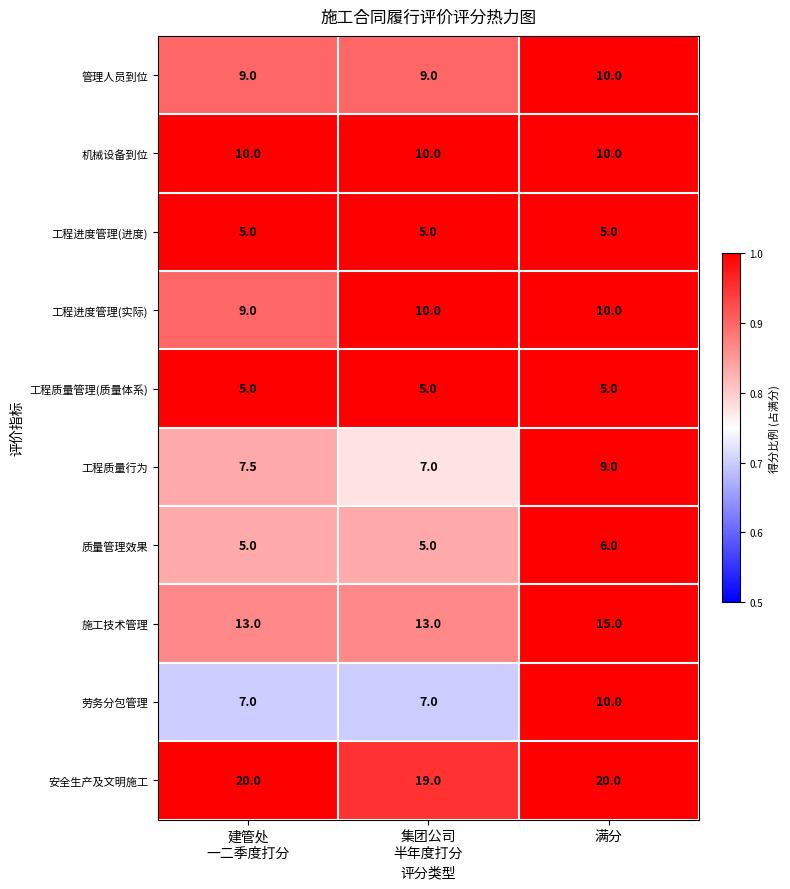

Is it true that 管理人员到位 equals 10.0 at 满分?

True